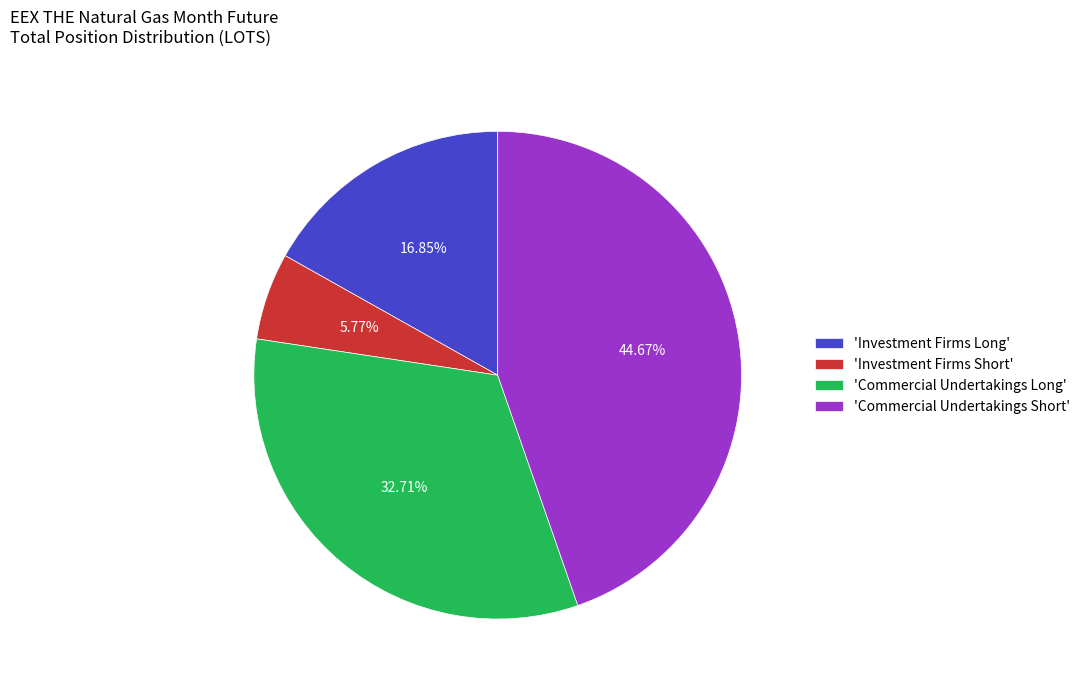

Does any single category account for the majority?

No